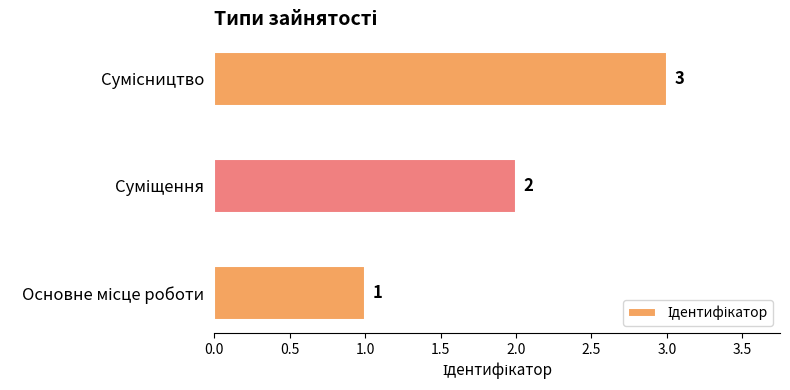

How many values are between 1 and 3?

3